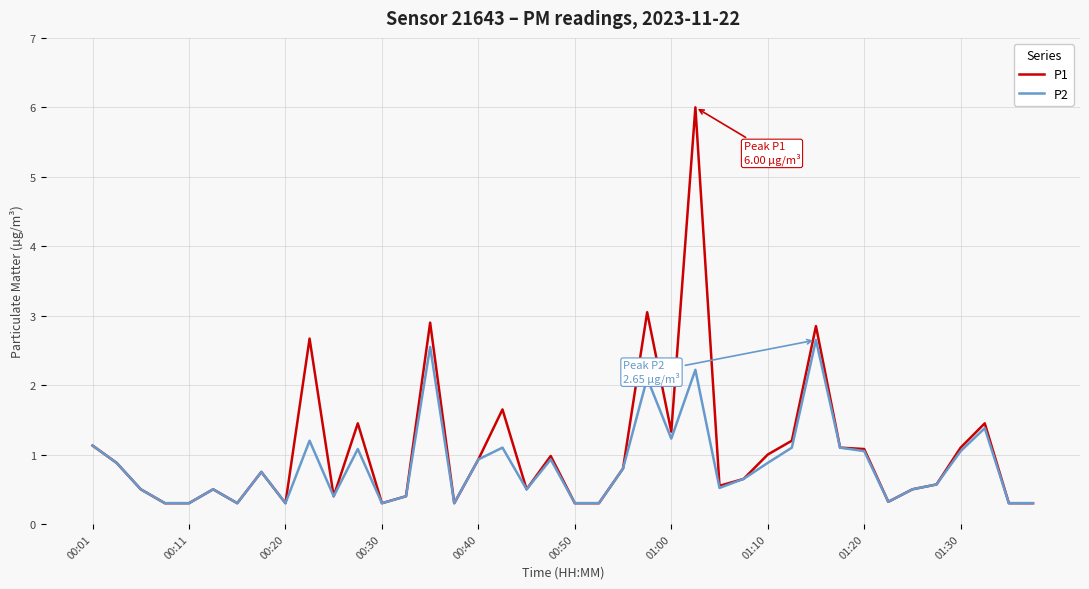

What is the maximum value for P1?

6.0